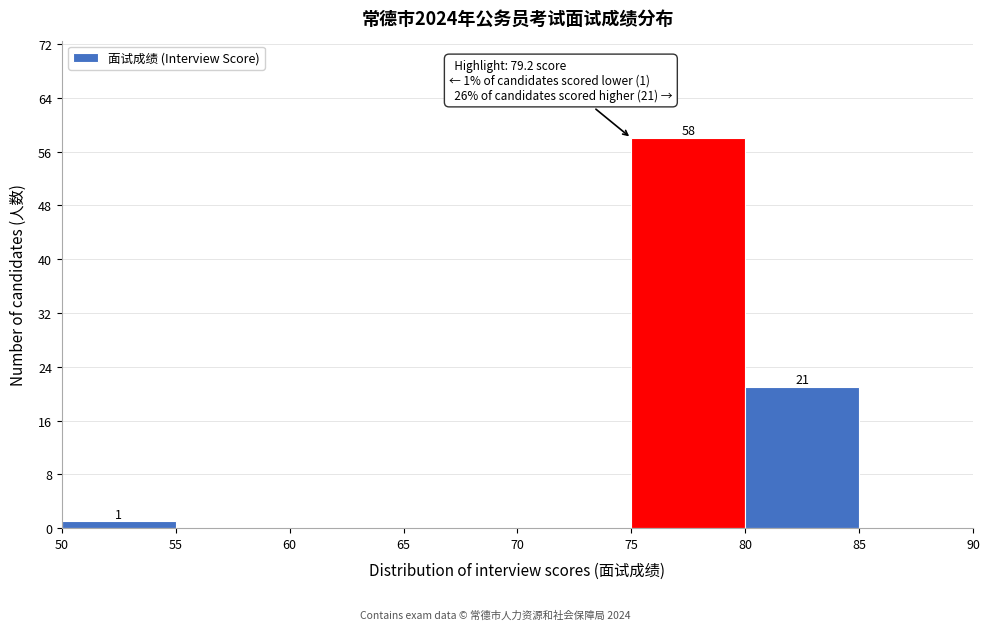

Which range on the x-axis has the tallest bar?

75 to 80